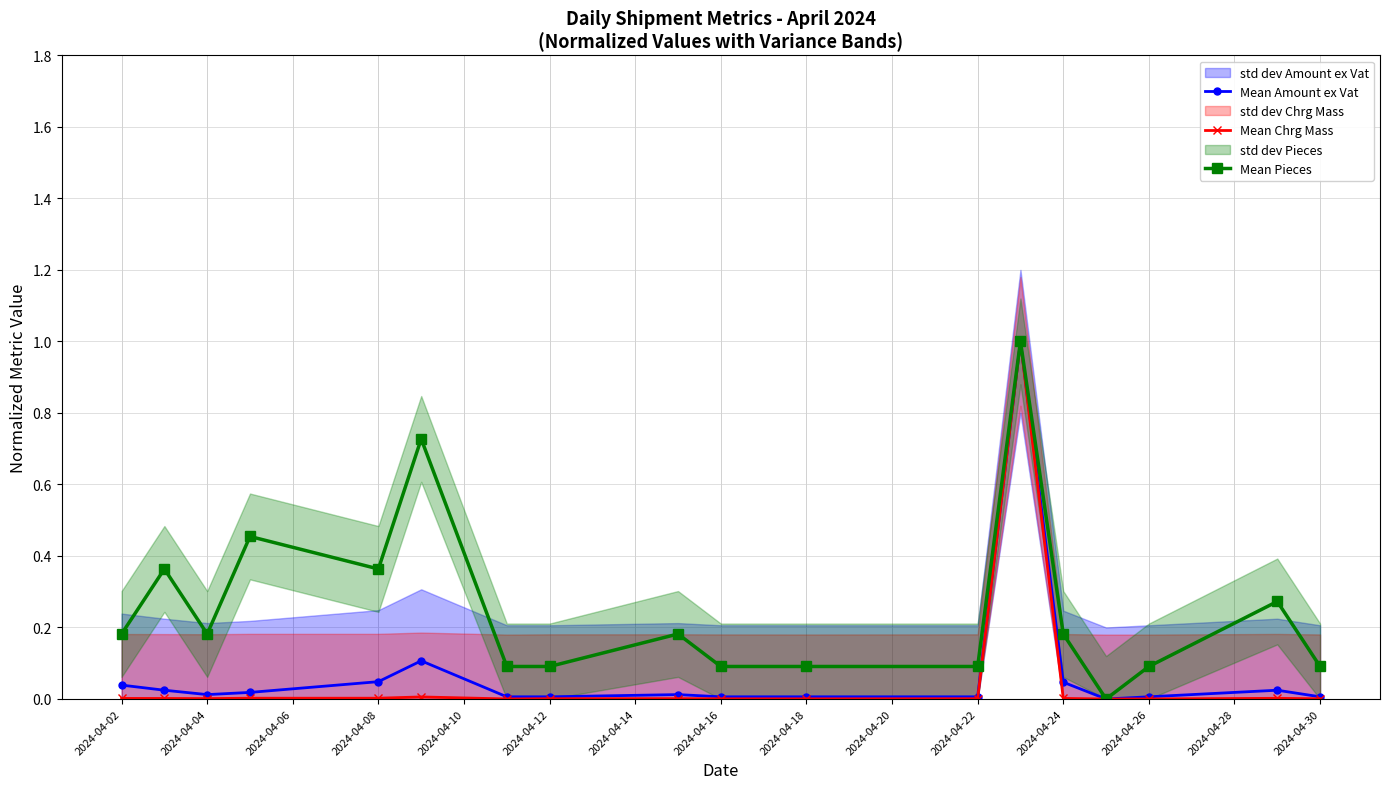

What is the greatest value displayed?

1.0